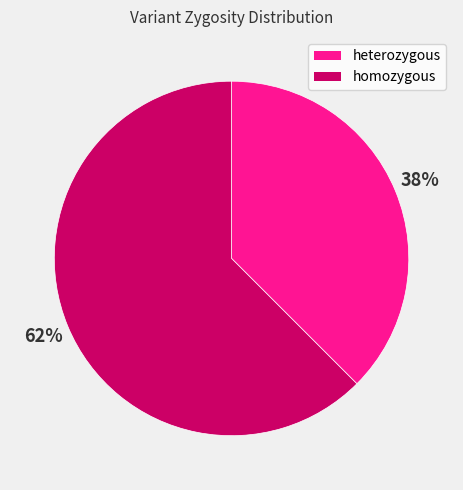

Count the number of slices in the pie.

2